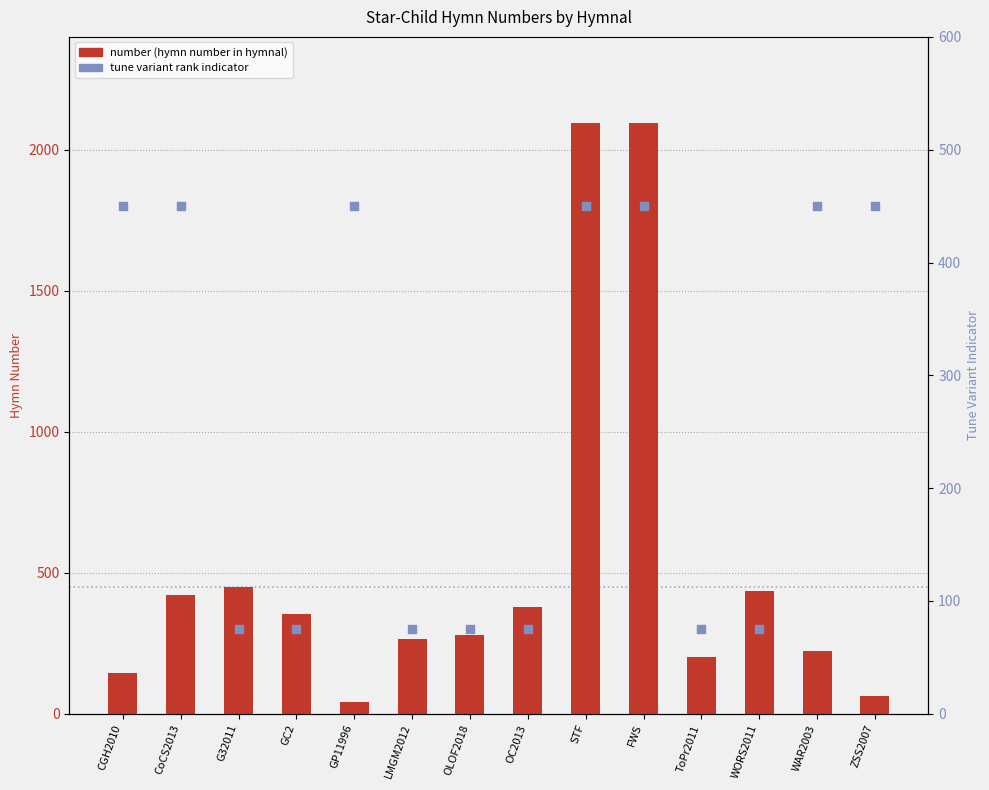

What are all the series names shown in the legend?

number, tune variant rank